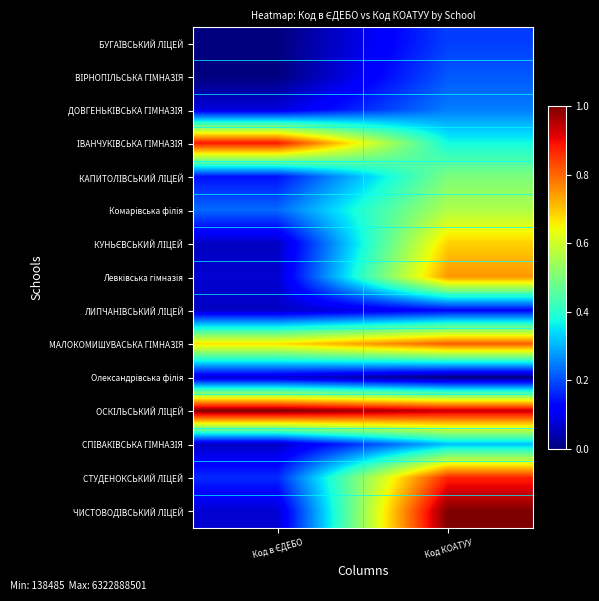

How many series are shown in this chart?

15